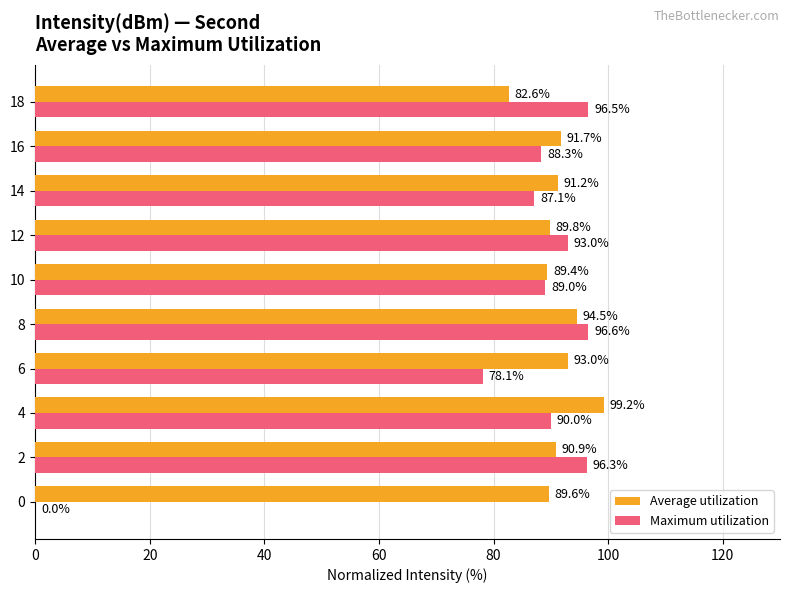

What is the sum of all Maximum utilization values?

814.9